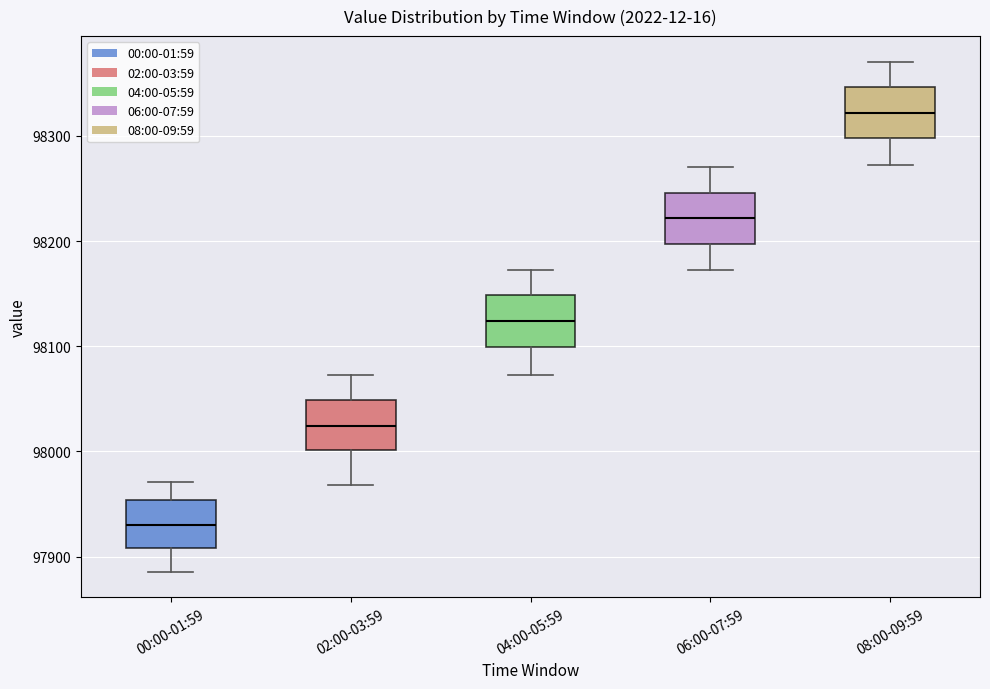

Where does the lower whisker of the box for 06:00-07:59 end on the y-axis? The values are not printed on the chart, so give them approximately, as read against the axis.

98170